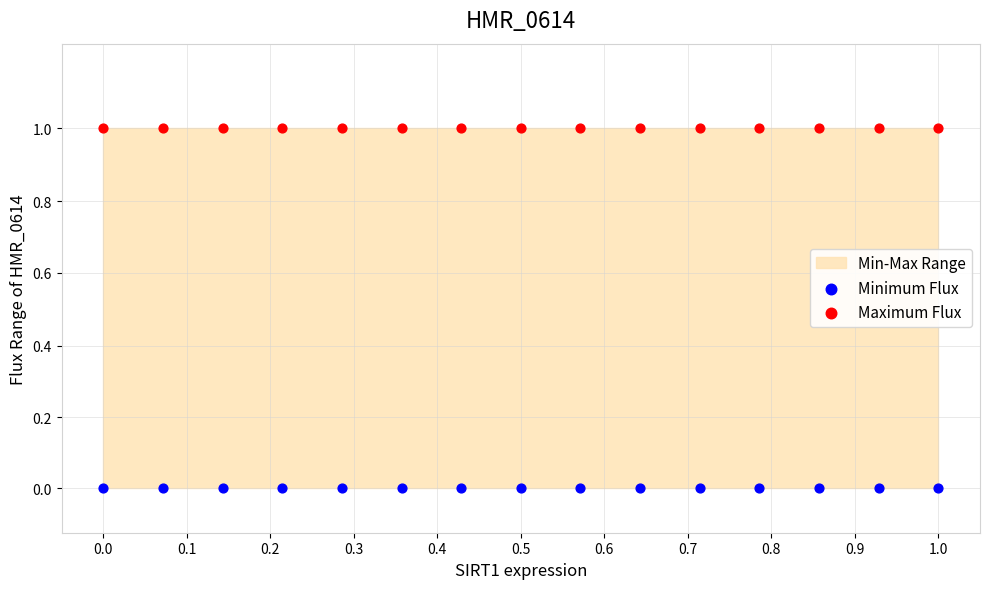

Which series reaches the maximum Y coordinate?

Maximum Flux